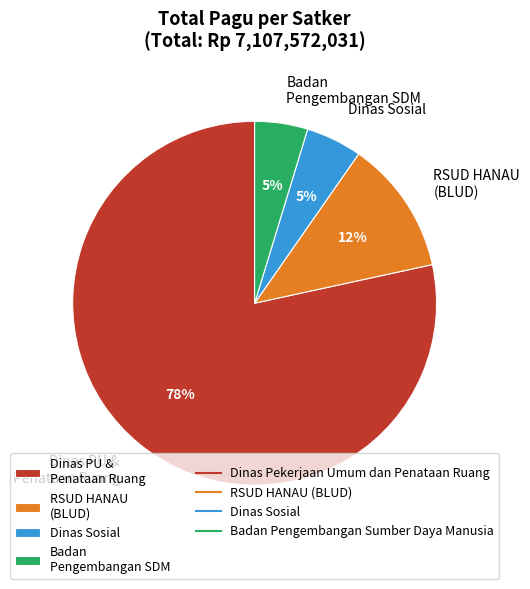

Between Badan Pengembangan SDM and Dinas PU & Penataan Ruang, which is larger?

Dinas PU & Penataan Ruang